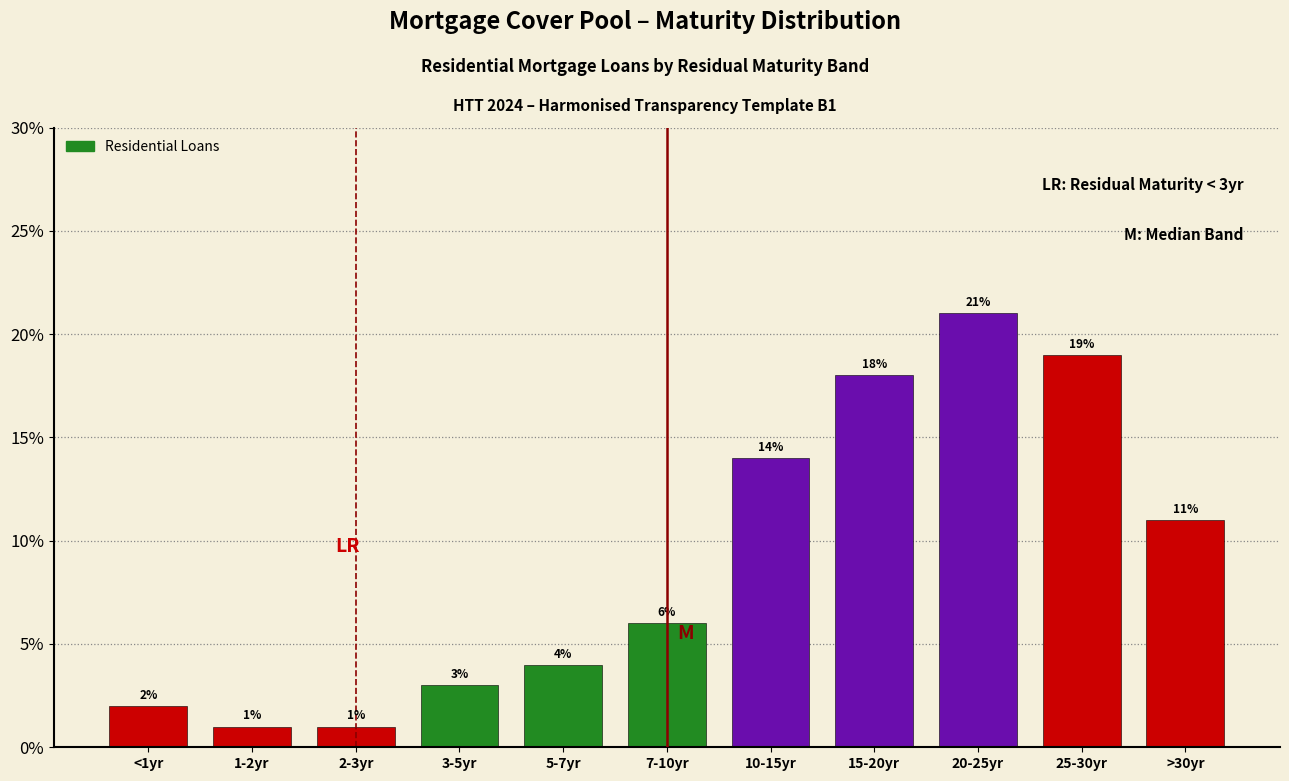

Reading left to right, extract all data points from this chart.

<1yr=2.0	1-2yr=1.0	2-3yr=1.0	3-5yr=3.0	5-7yr=4.0	7-10yr=6.0	10-15yr=14.0	15-20yr=18.0	20-25yr=21.0	25-30yr=19.0	>30yr=11.0